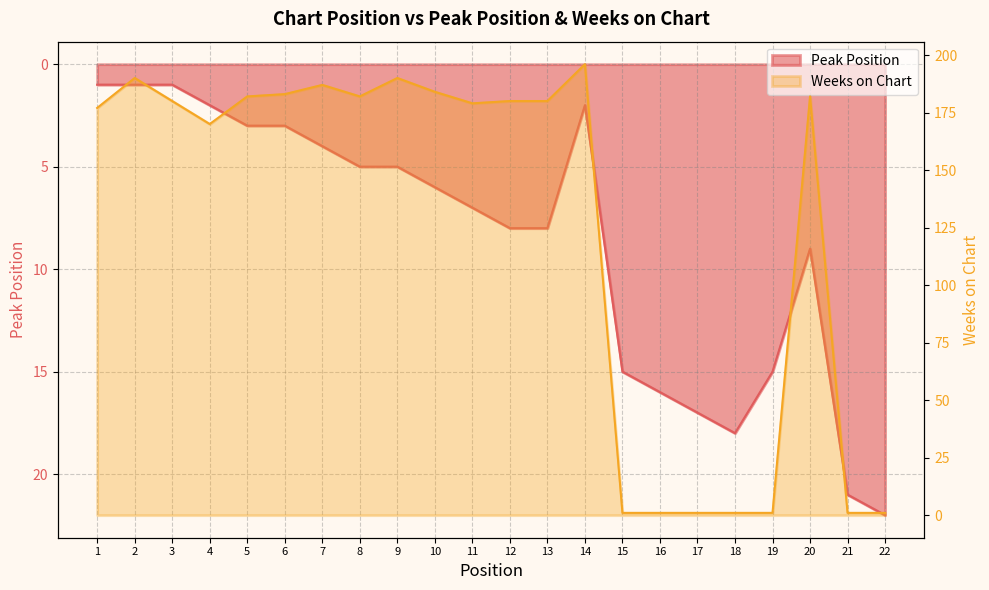

What is the approximate value of Peak Position at 19?

15